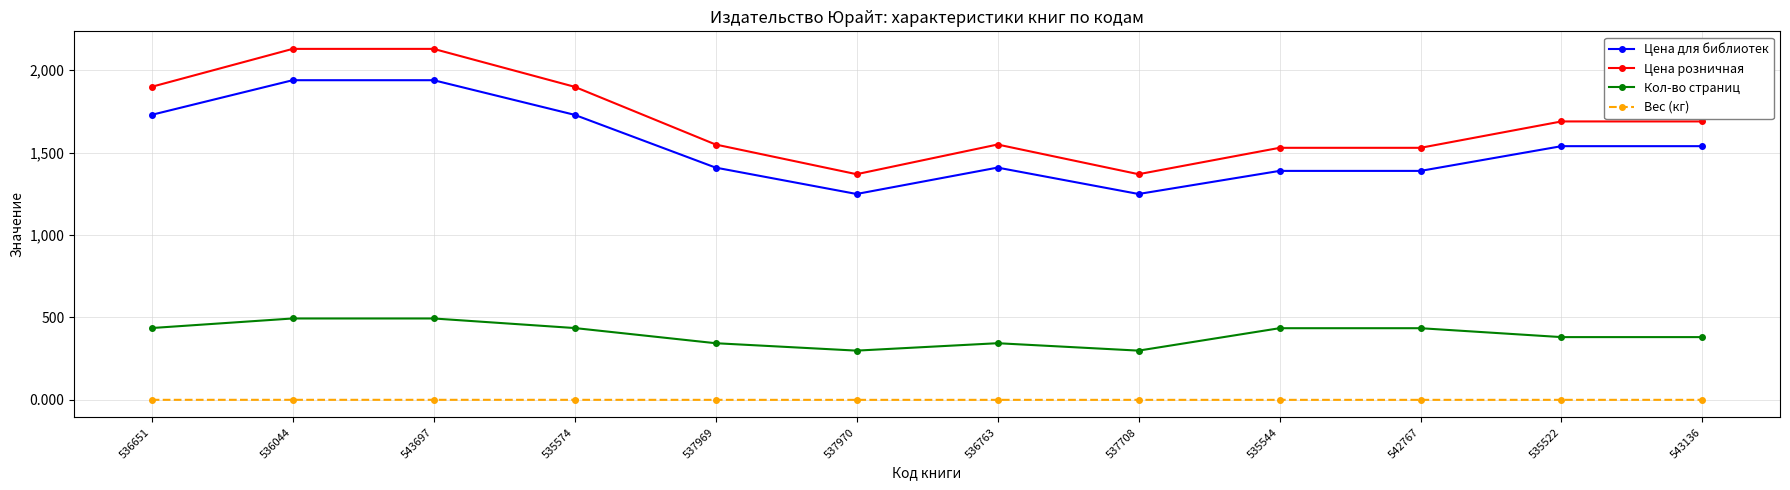

How many data points in Кол-во страниц are less than 435?

6